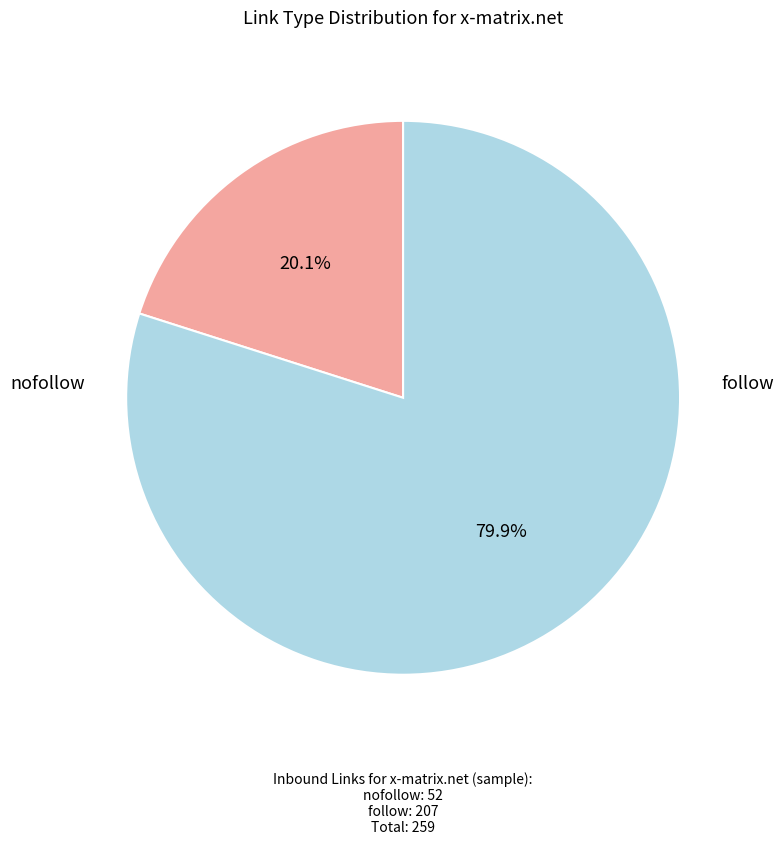

Count the number of slices in the pie.

2